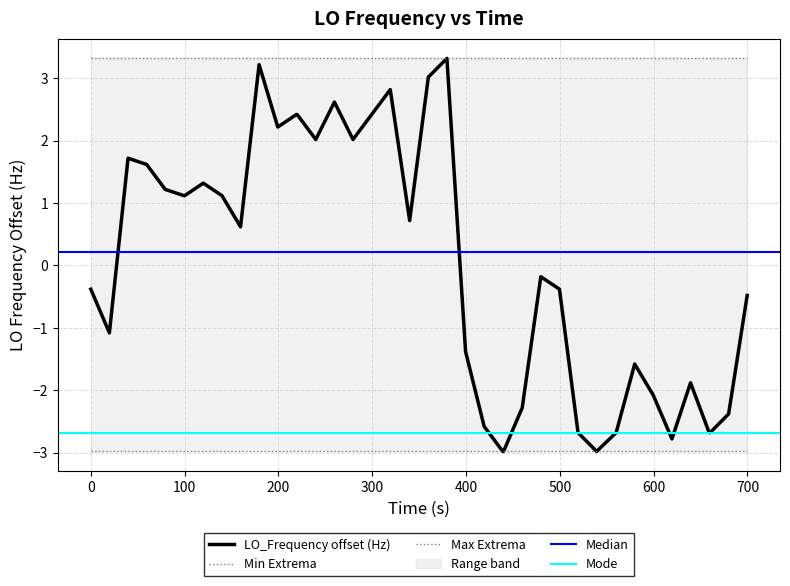

What is the lowest value of the LO_Frequency offset (Hz) series?

-3.0